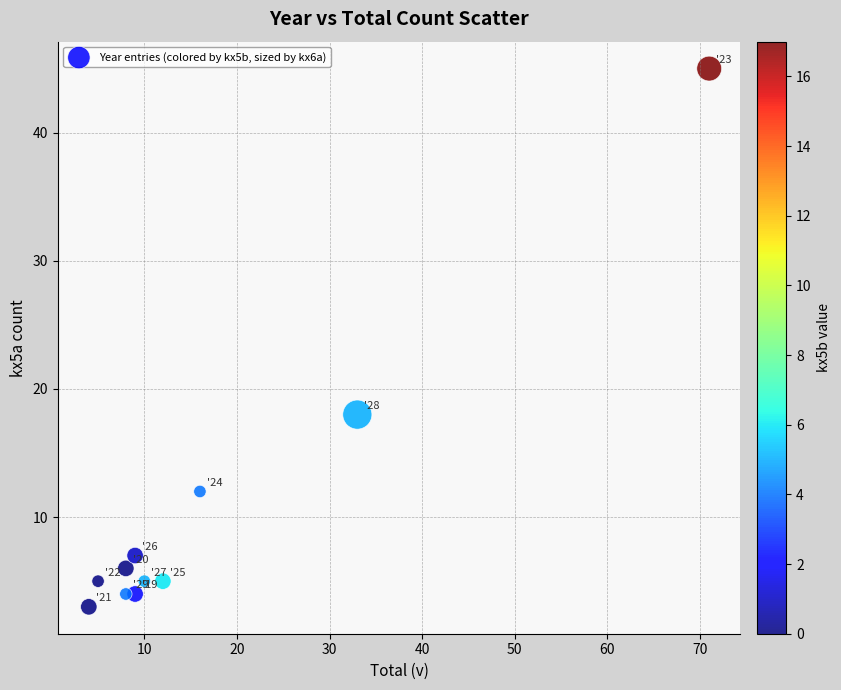

What is the average X value?

17